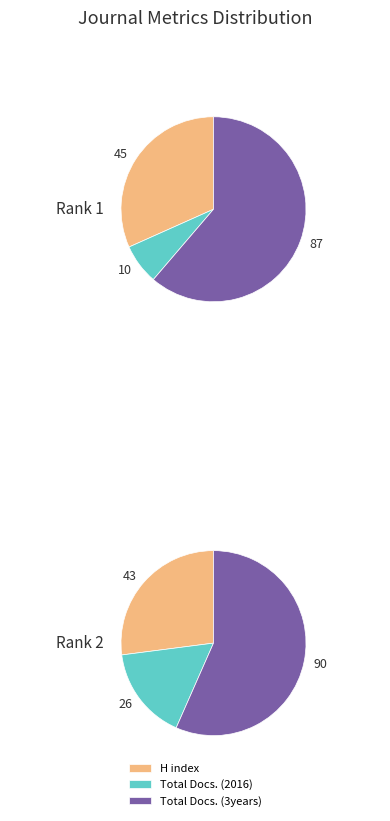

What is the difference between the highest and lowest values at Rank 1 (Cardiovascular and Hematological Disorders)?

77